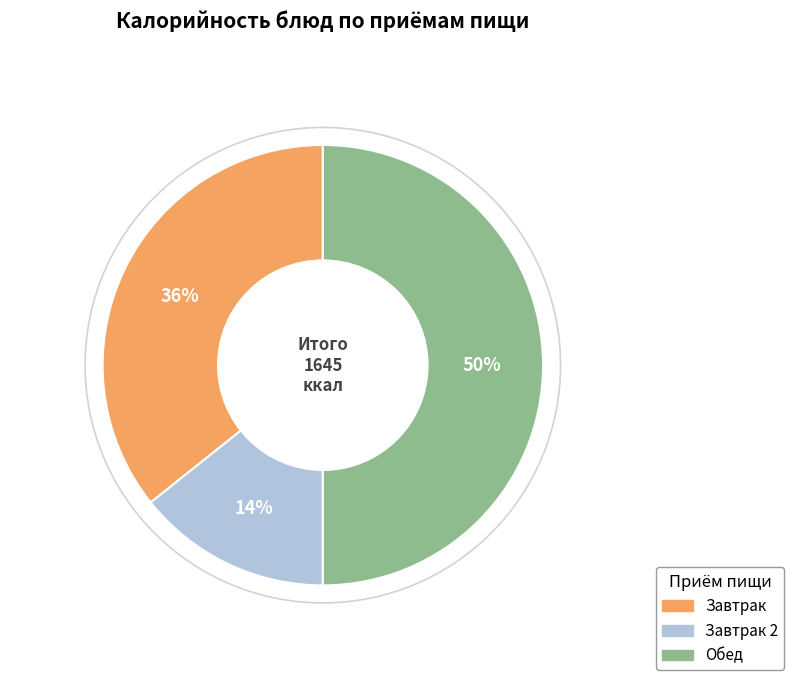

Rank the categories by value from highest to lowest.

Обед, Завтрак, Завтрак 2